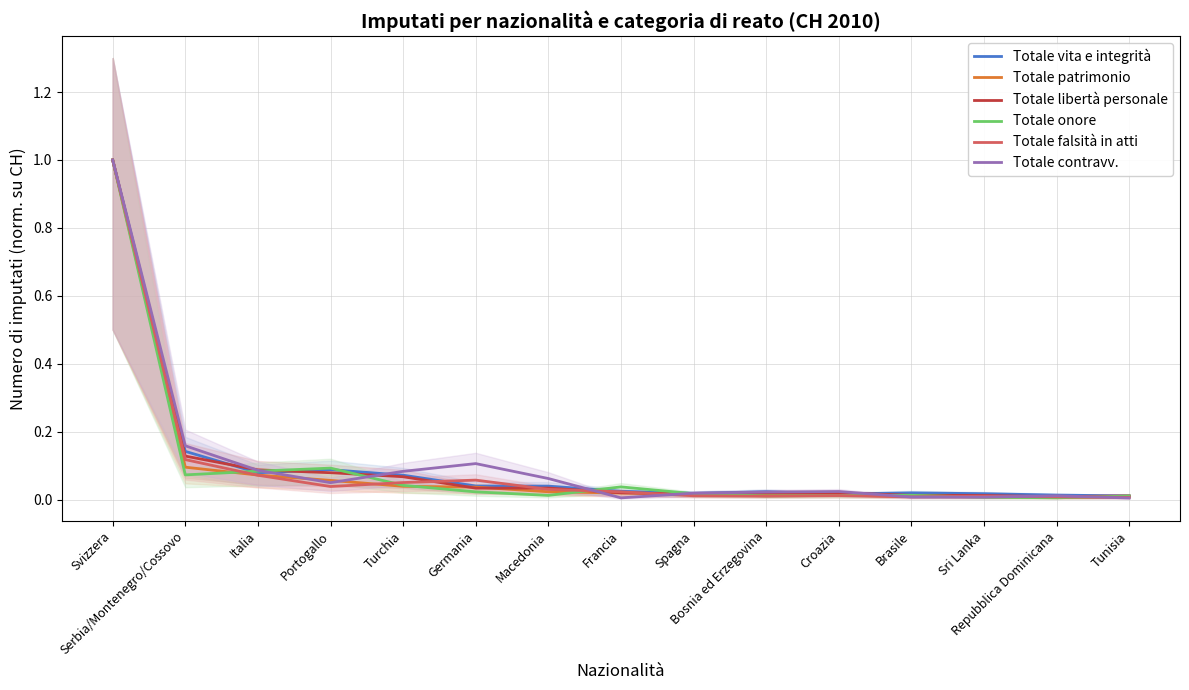

What is the approximate value of Totale libertà personale at Serbia/Montenegro/Cossovo?

0.1